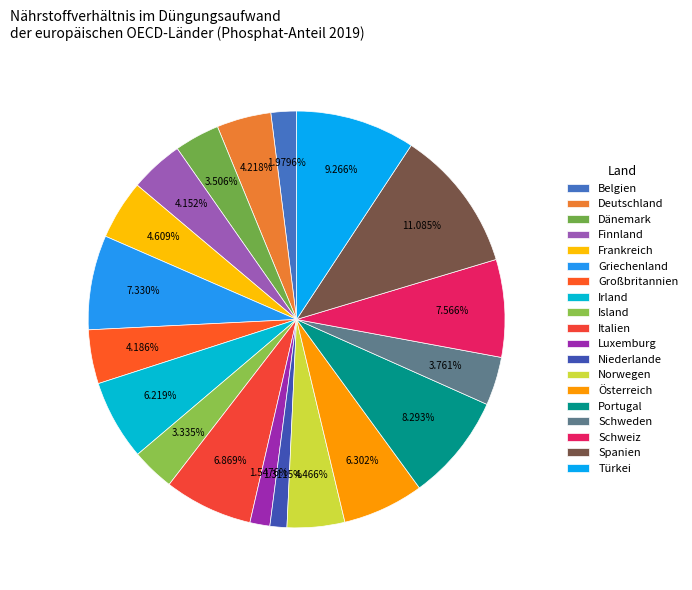

Count the number of slices in the pie.

19